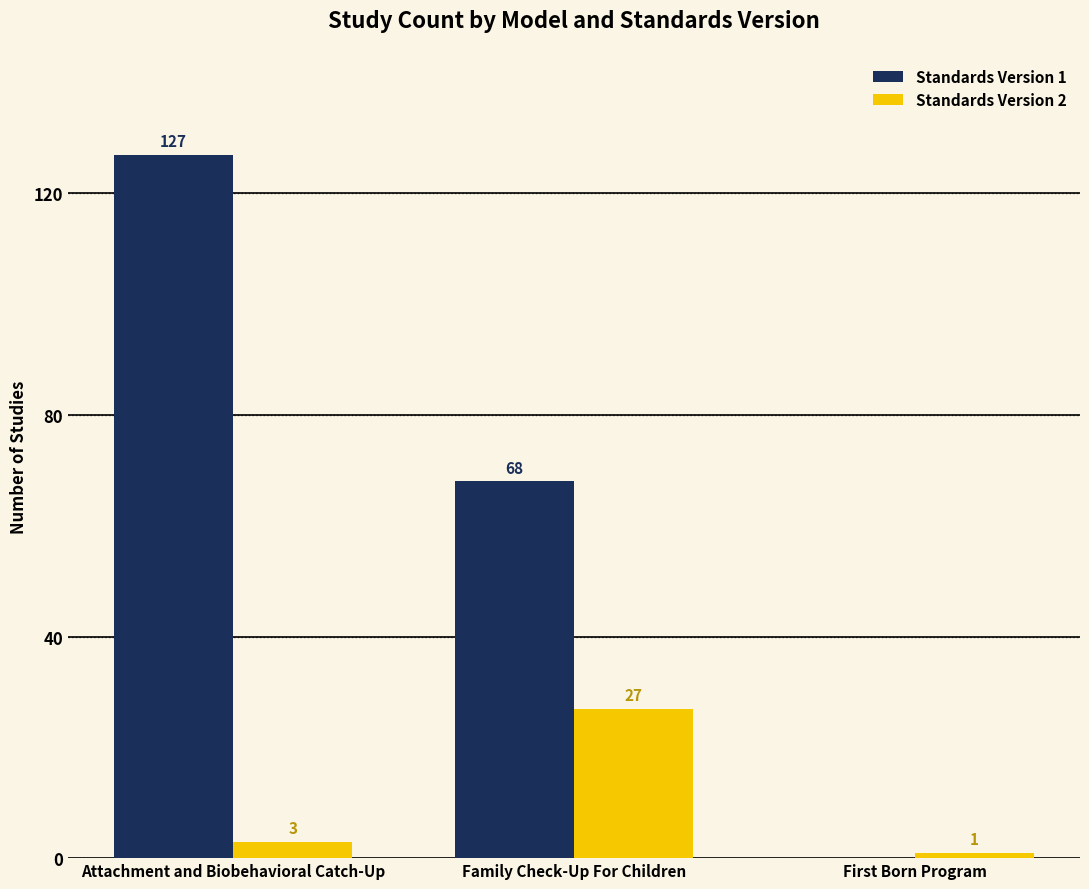

What is the maximum value for Standards Version 2?

27